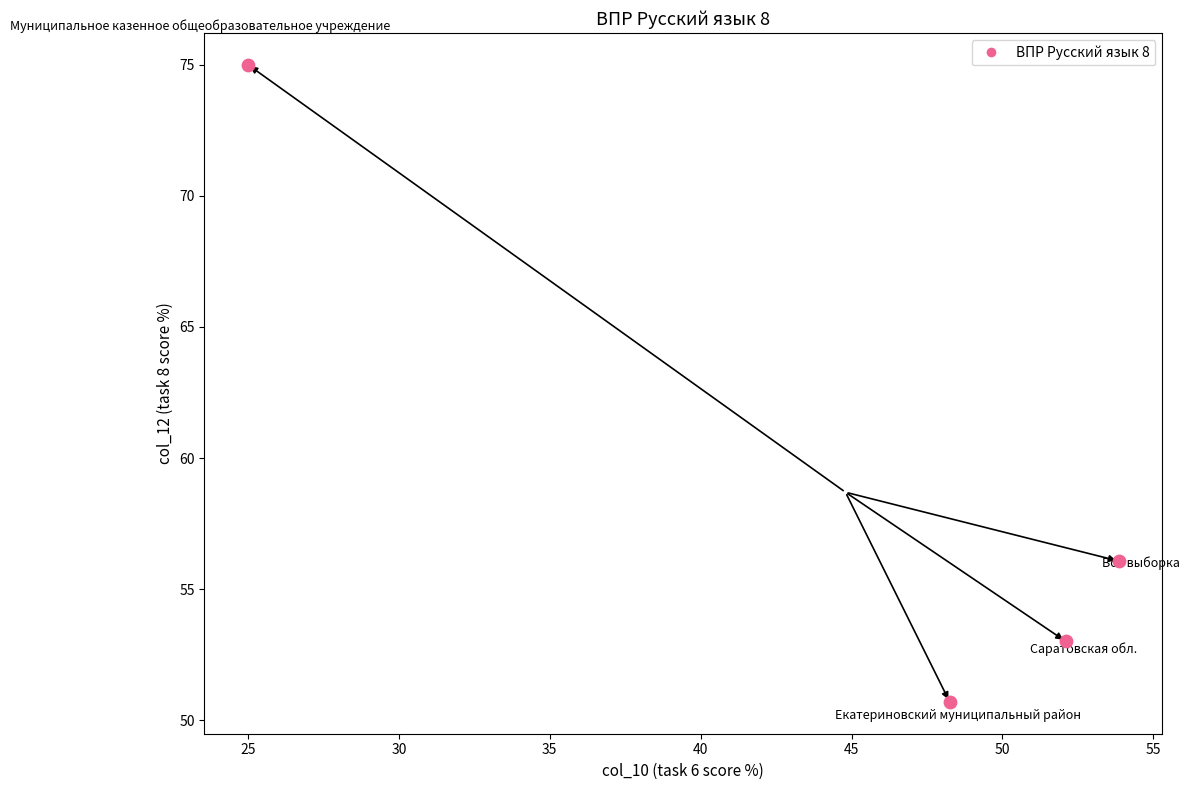

What Y value in the scatter plot is closest to 62?

56.1